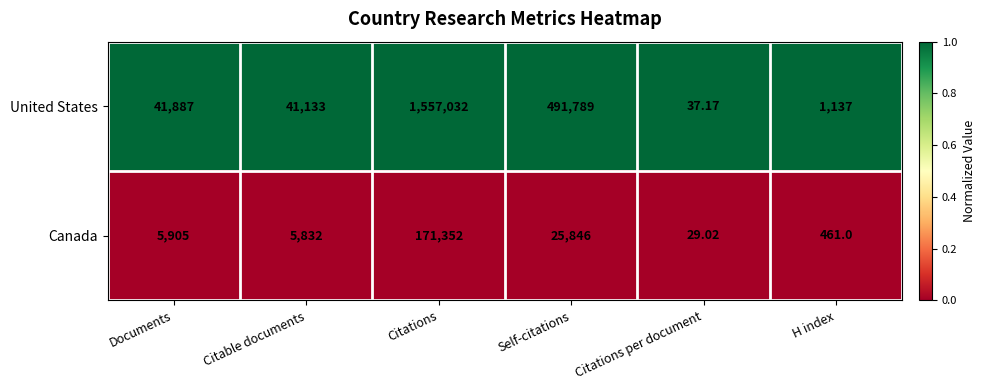

Rank the series by their maximum value, from lowest to highest.

Canada, United States